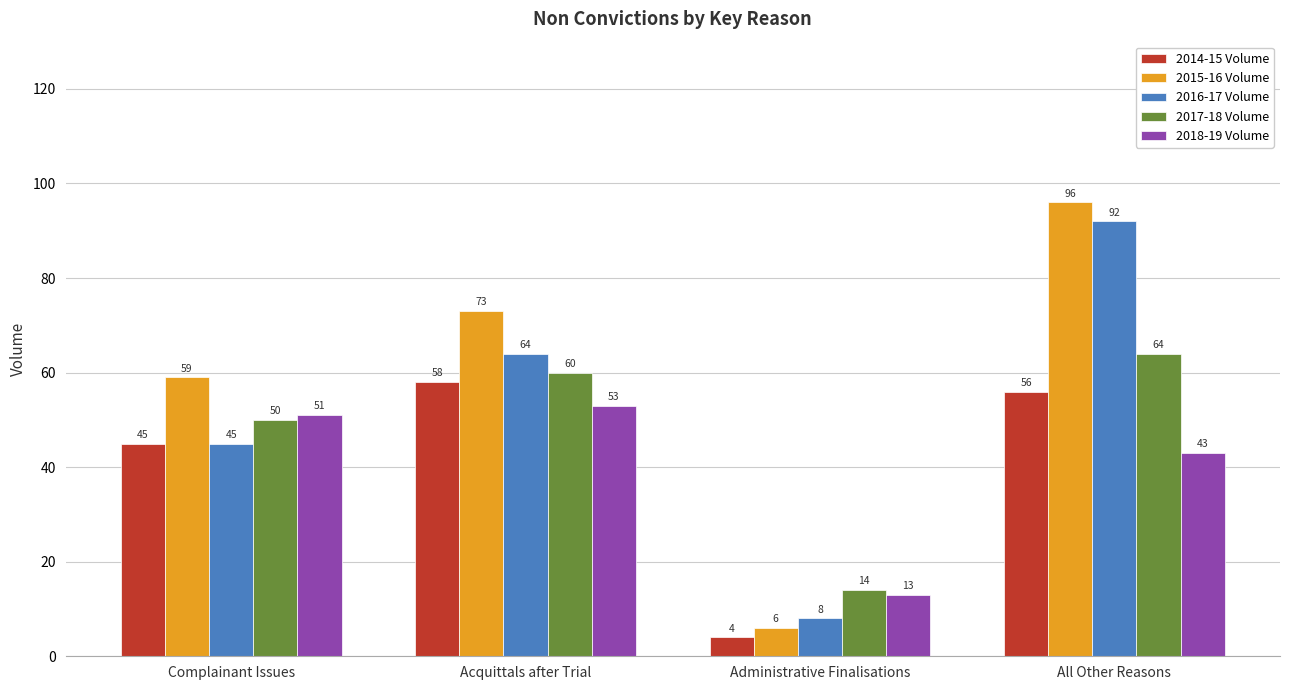

Which series has the largest total across all categories?

2015-16 Volume